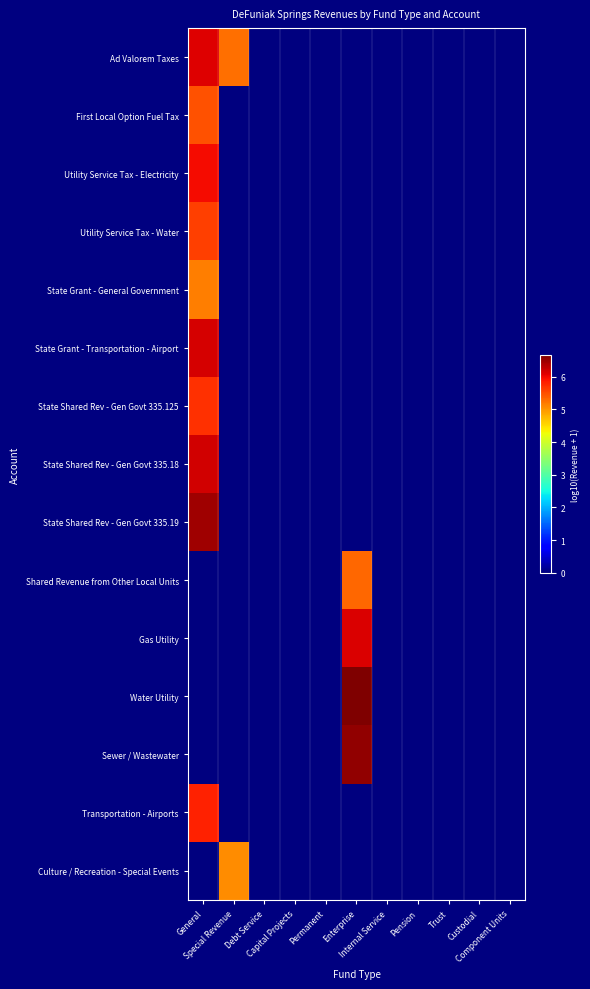

At how many categories does at least one series exceed 2?

3